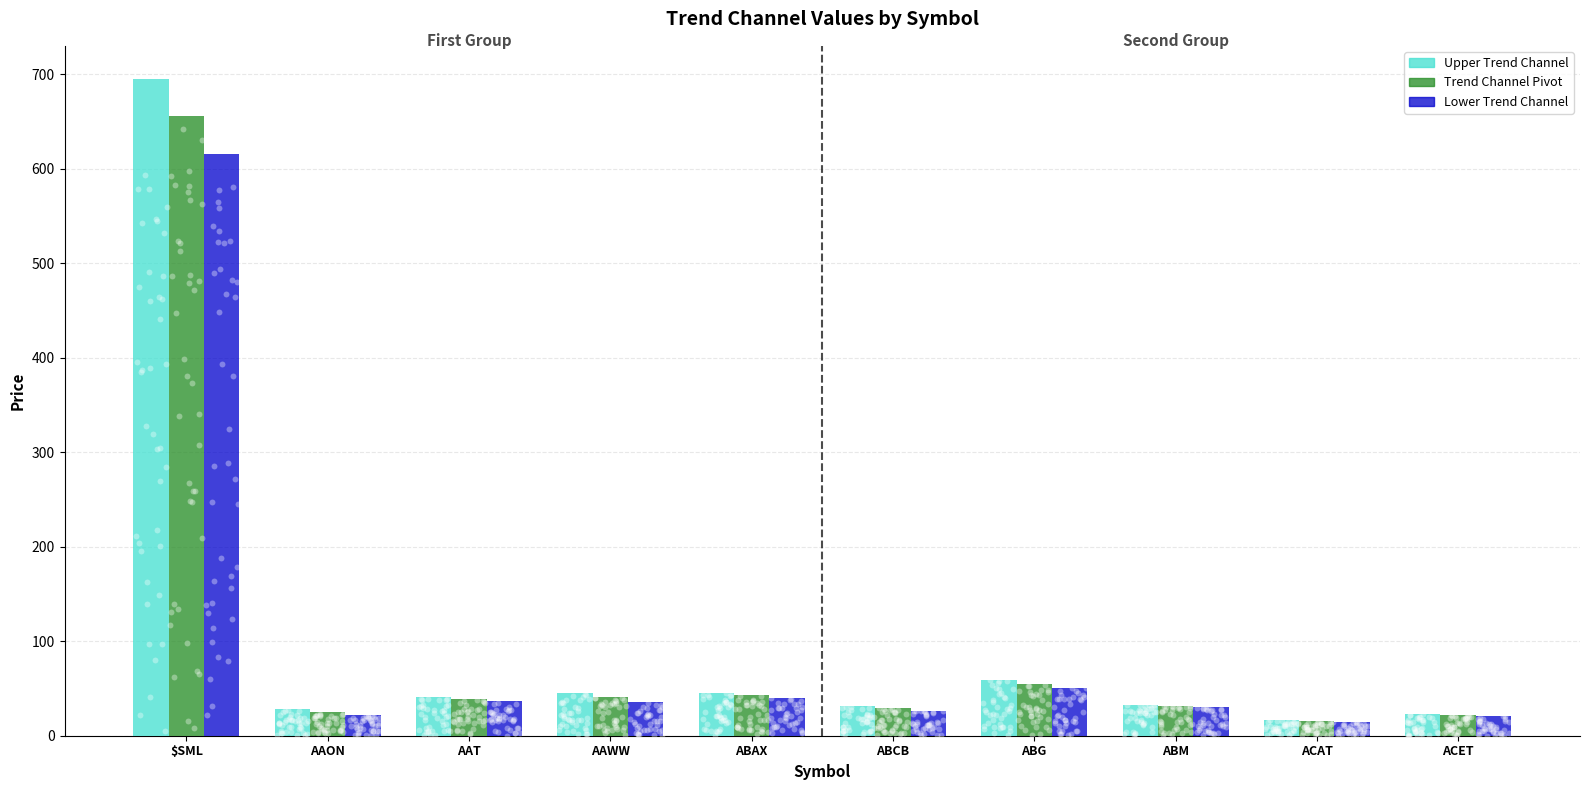

What is the total value across all series at $SML?

1965.7